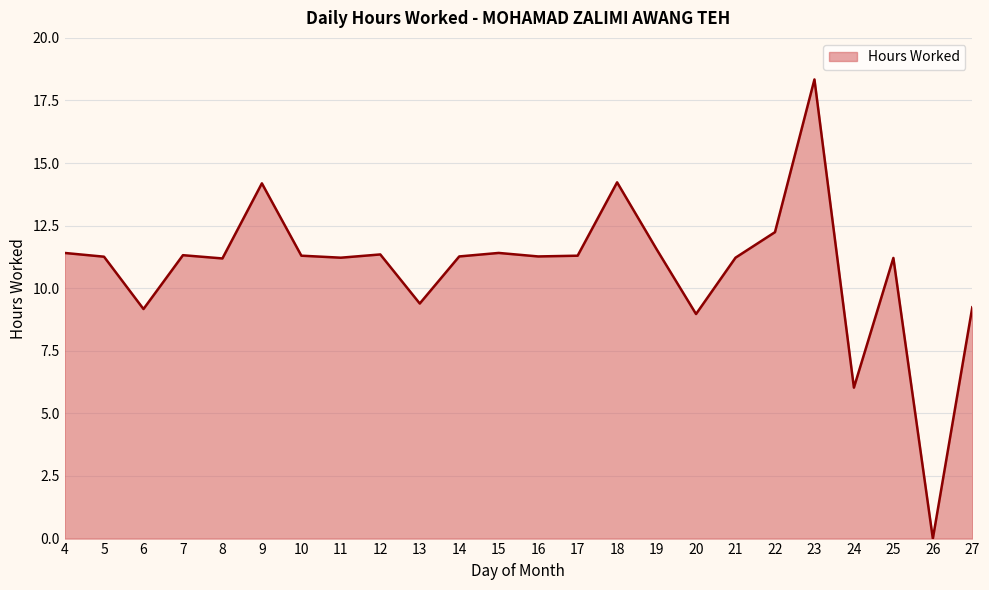

What is the ratio of the value at 15 to the value at 20?

1.3